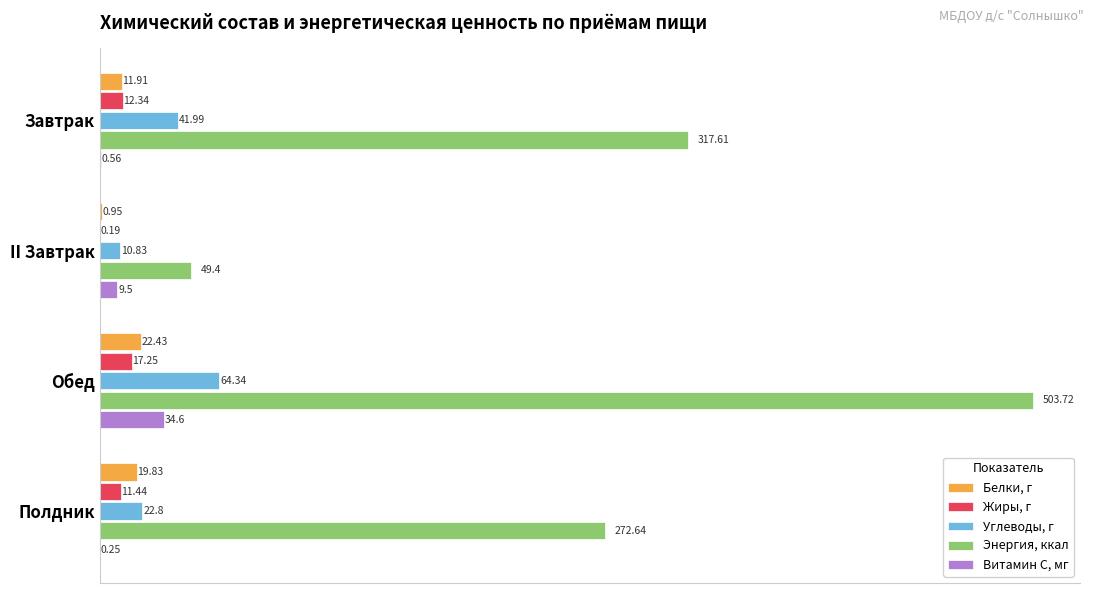

What is the sum of the Углеводы, г values at Завтрак and Обед?

106.3